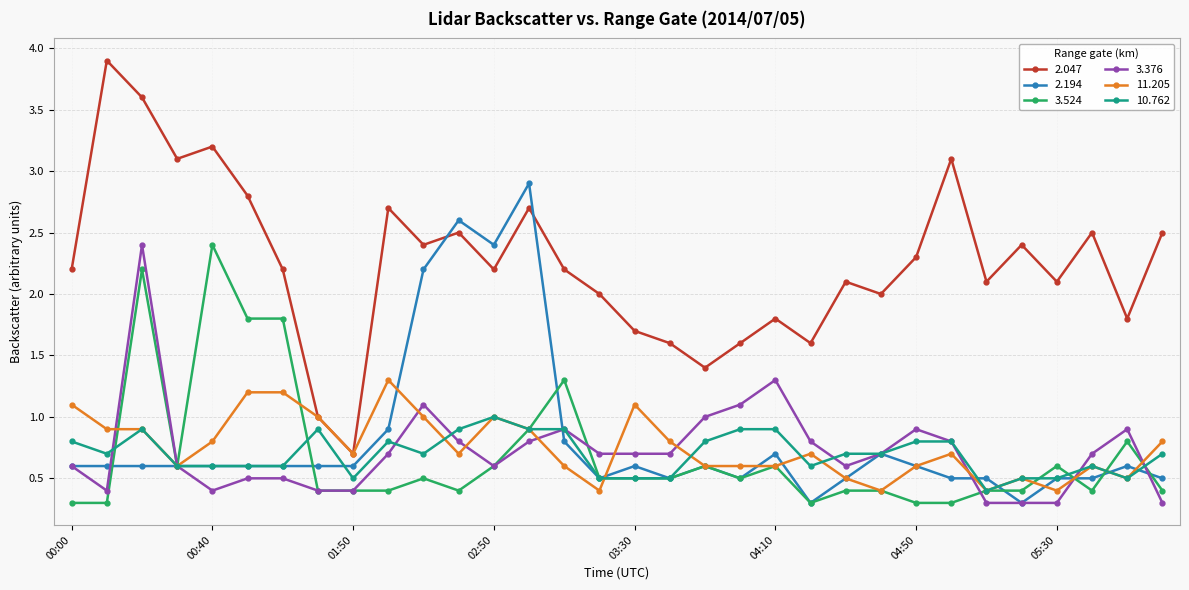

What is the lowest value of the 2.047 series?

0.7